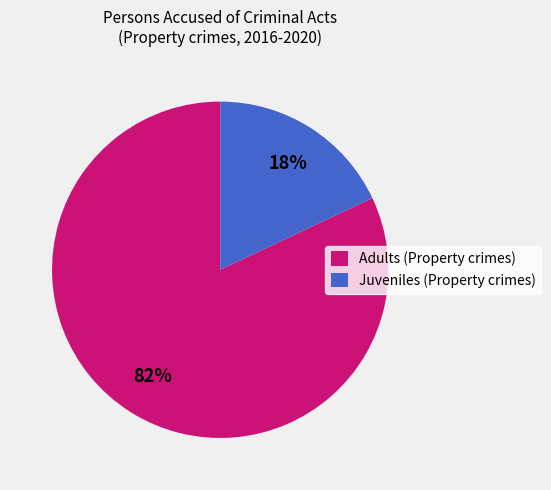

Which slice is the smallest?

Juveniles (Property crimes)